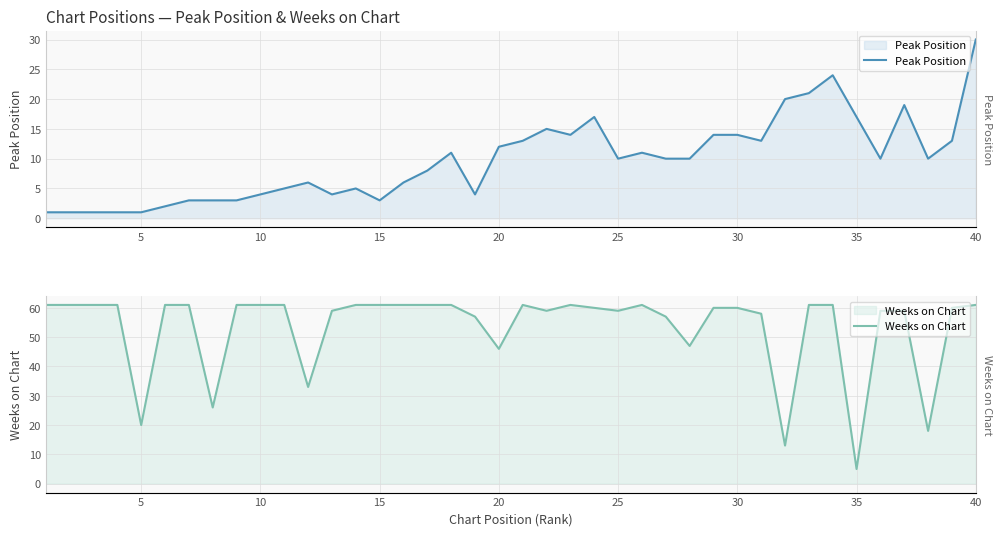

True or false: Peak Position has a value of 4 at 16.

False